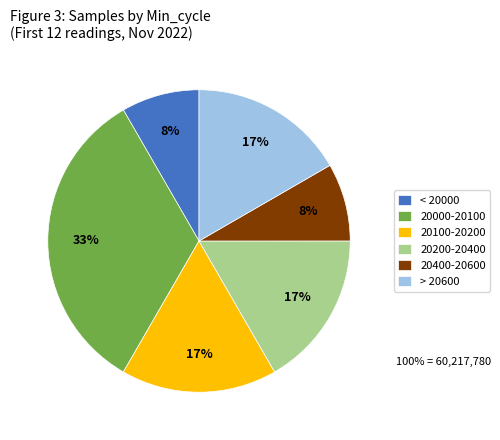

Count the number of slices in the pie.

6